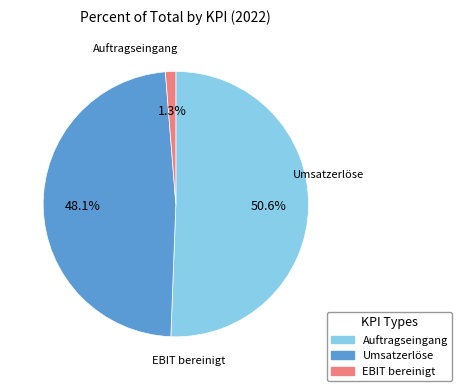

What is the majority slice?

Auftragseingang